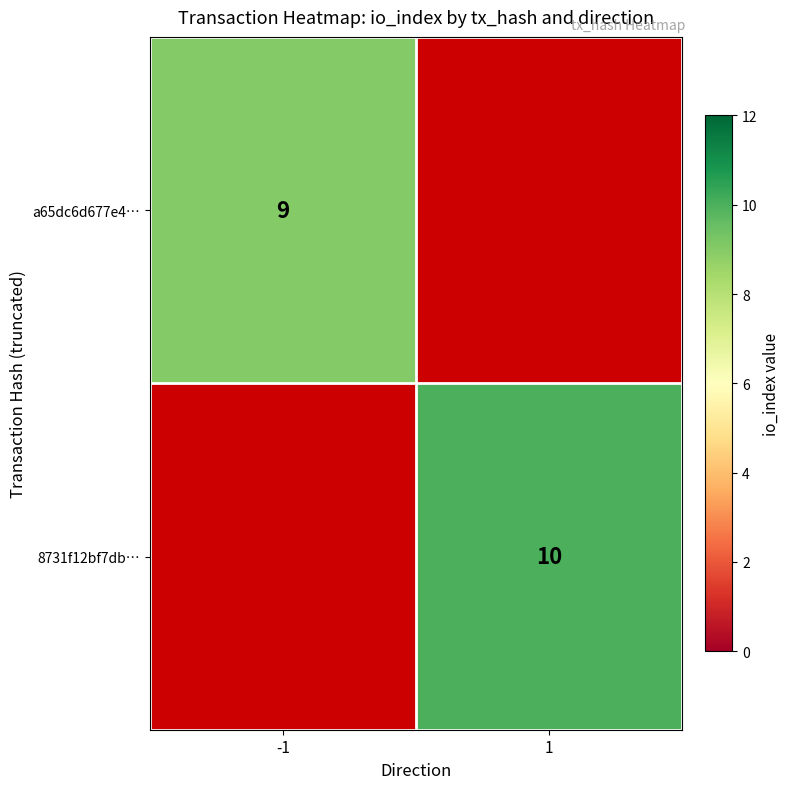

How many categories are shown in the chart?

2